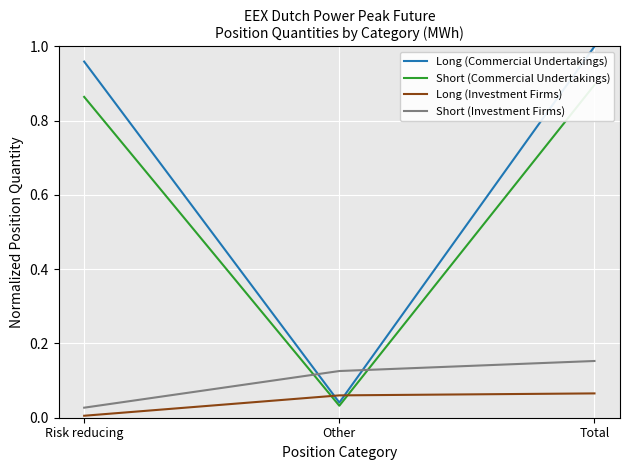

At how many categories does at least one series exceed 0?

3